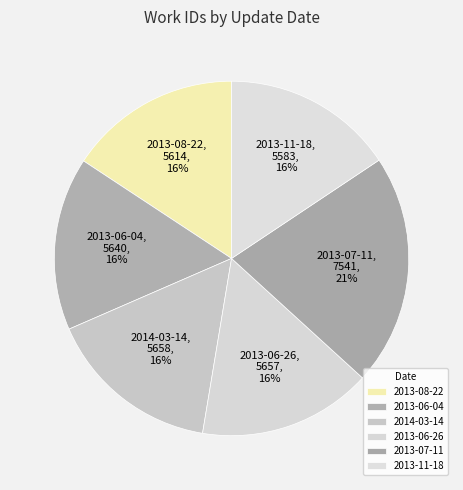

How many segments does this pie chart have?

6